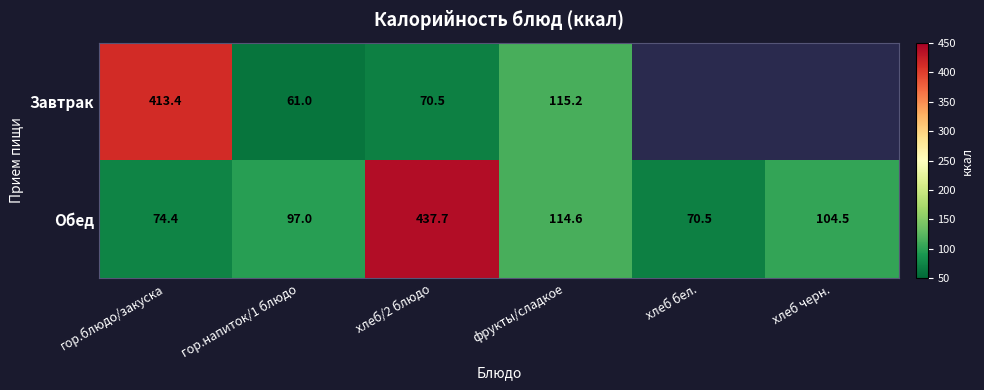

At how many categories does at least one series exceed 120?

2